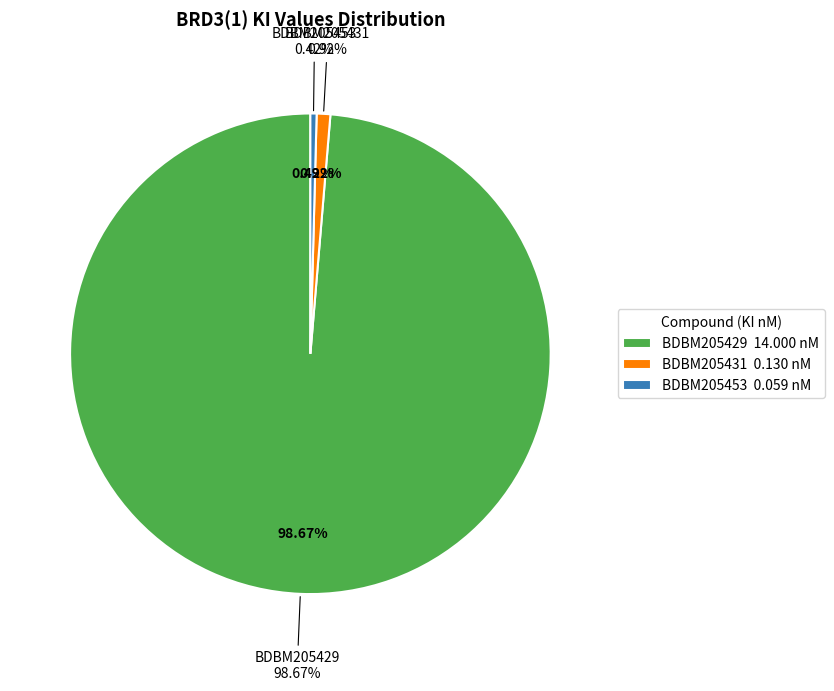

What percentage is the BDBM205431 slice, to the nearest percent?

1%